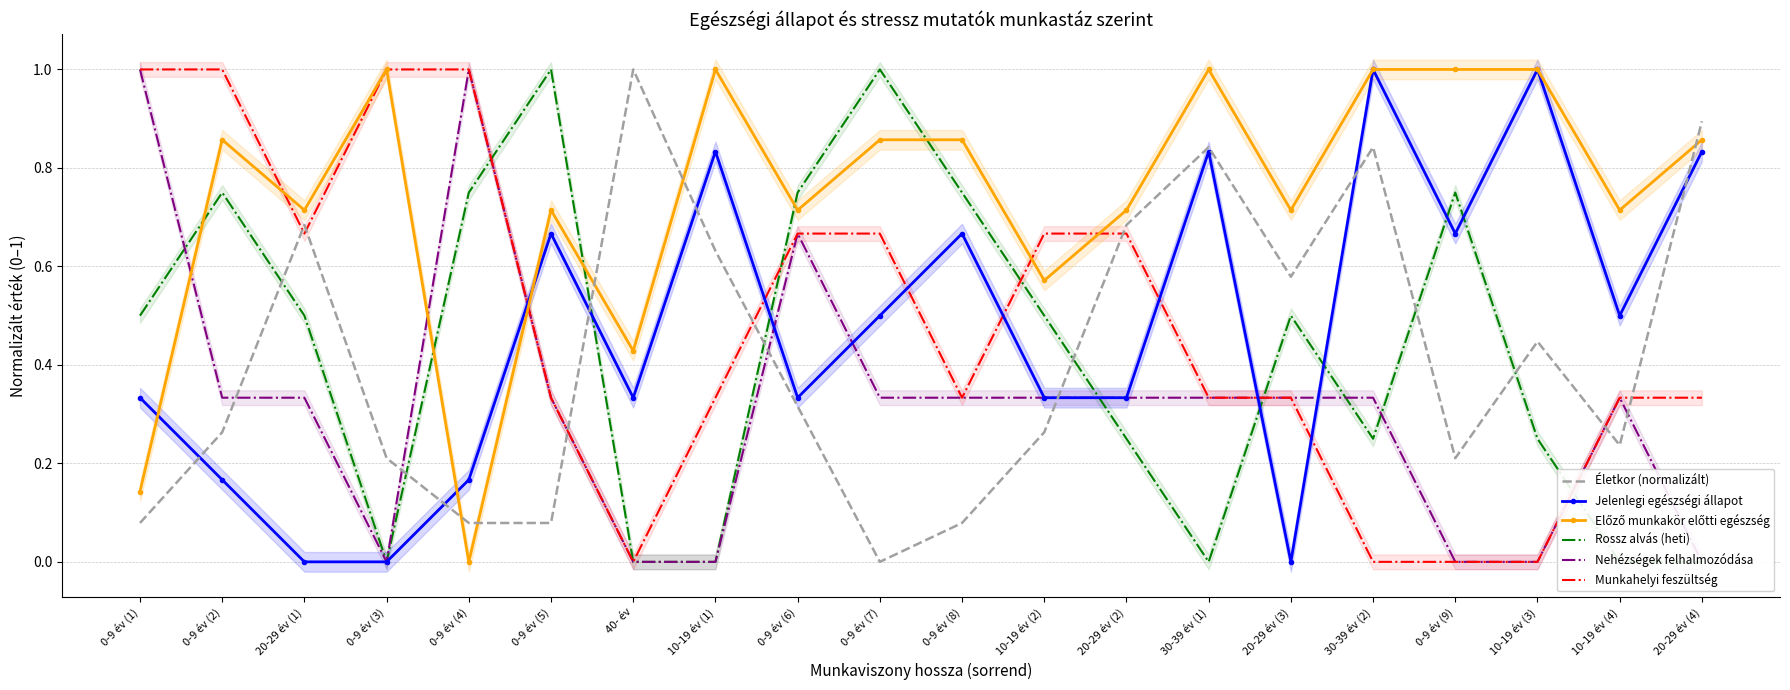

What is the sum of all Rossz alvás (heti) values?

8.5